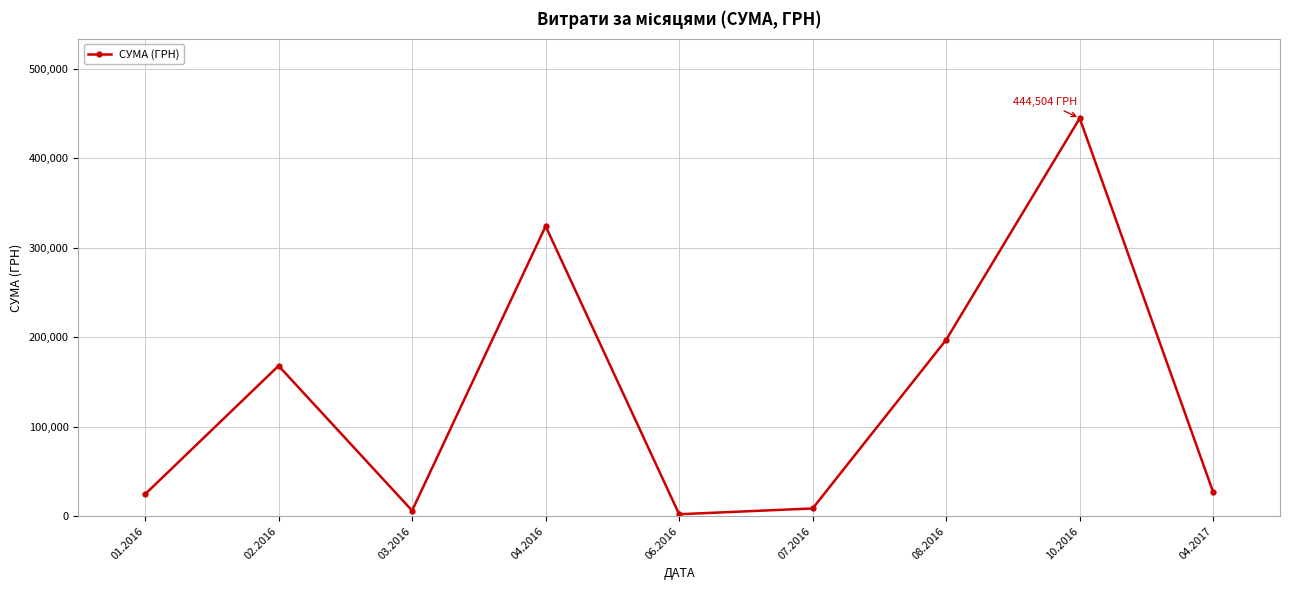

What is the change in value from 02.2016 to 04.2017?

-141367.3